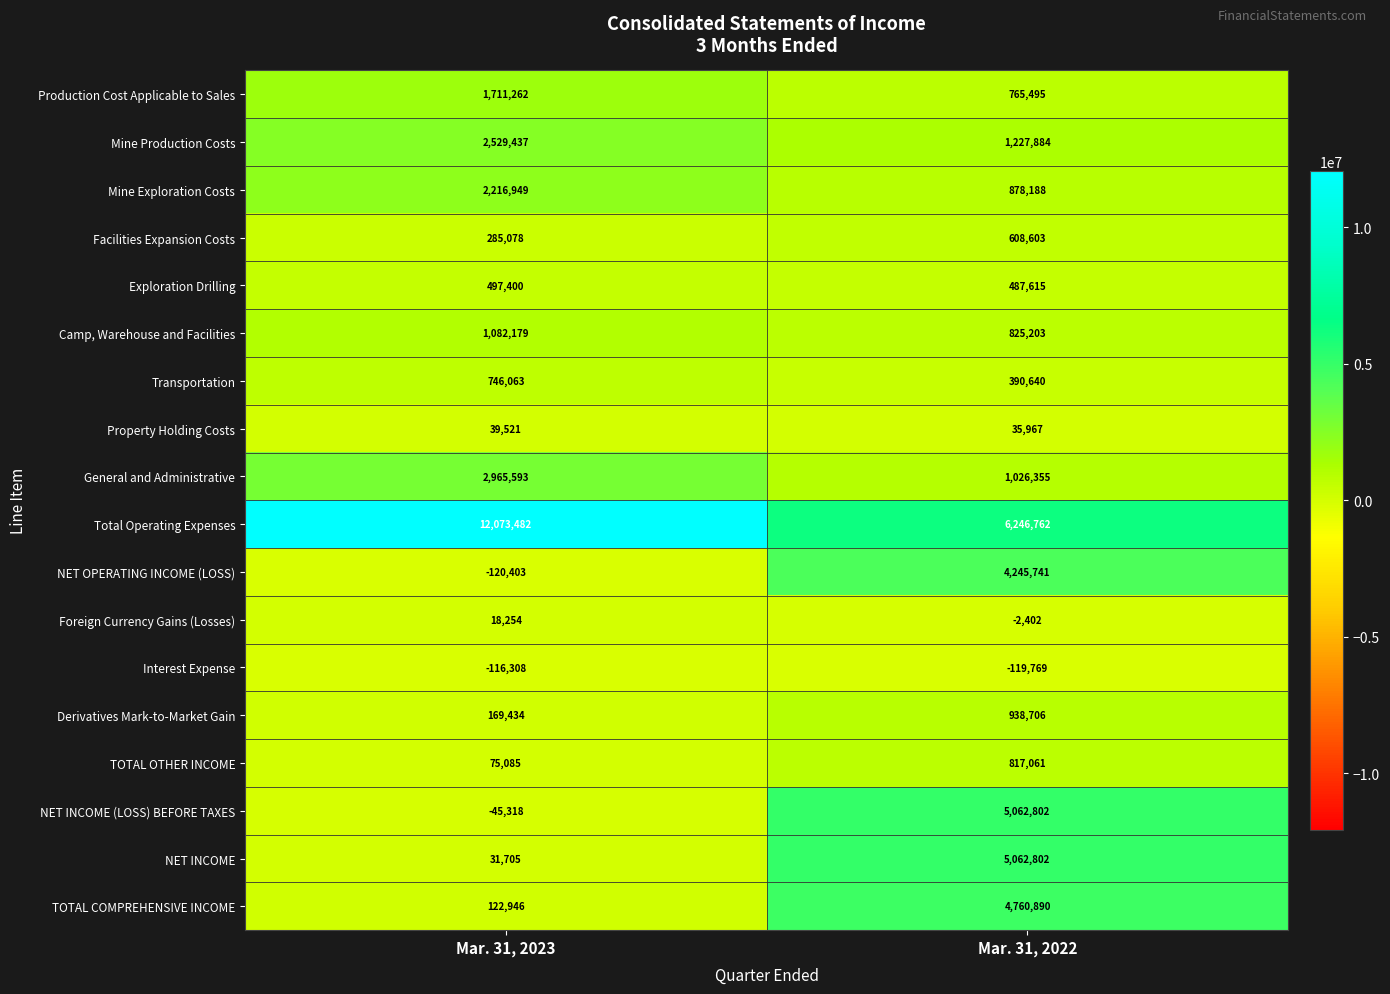

At Mar. 31, 2023, list the series in order from largest to smallest.

Total Operating Expenses, General and Administrative, Mine Production Costs, Mine Exploration Costs, Production Cost Applicable to Sales, Camp, Warehouse and Facilities, Transportation, Exploration Drilling, Facilities Expansion Costs, Derivatives Mark-to-Market Gain, TOTAL COMPREHENSIVE INCOME, TOTAL OTHER INCOME, Property Holding Costs, NET INCOME, Foreign Currency Gains (Losses), NET INCOME (LOSS) BEFORE TAXES, Interest Expense, NET OPERATING INCOME (LOSS)